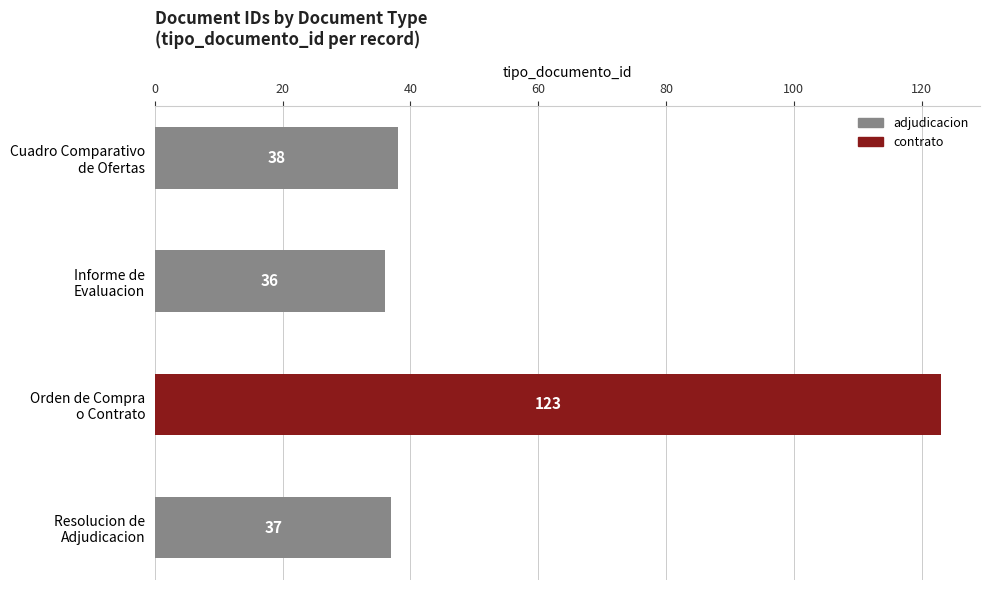

Which label corresponds to the smallest value in the chart?

Informe de
Evaluacion